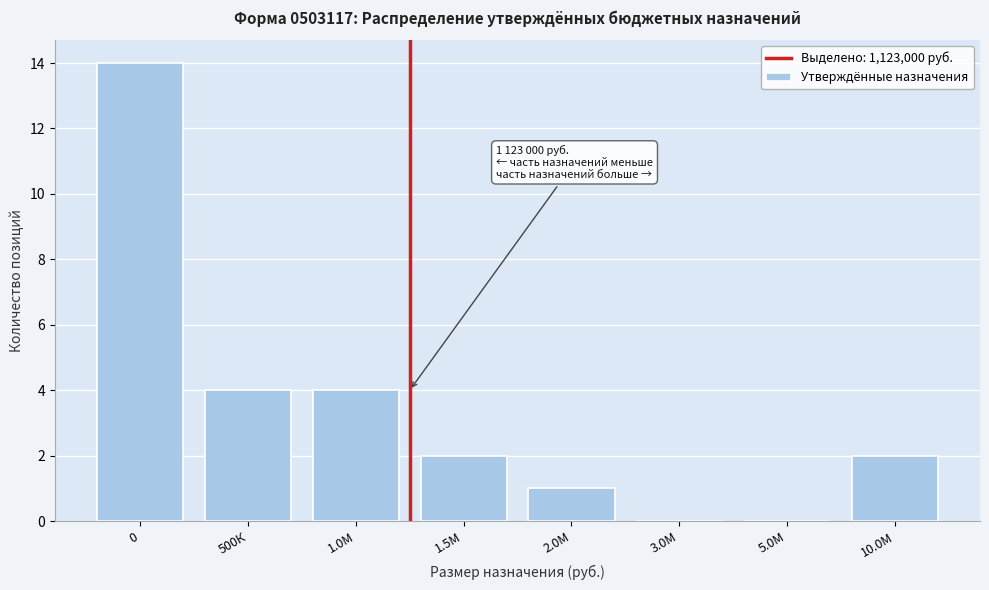

Reading right to left, transcribe all the data shown in this chart.

10.0М=2	5.0М=0	3.0М=0	2.0М=1	1.5М=2	1.0М=4	500К=4	0=14